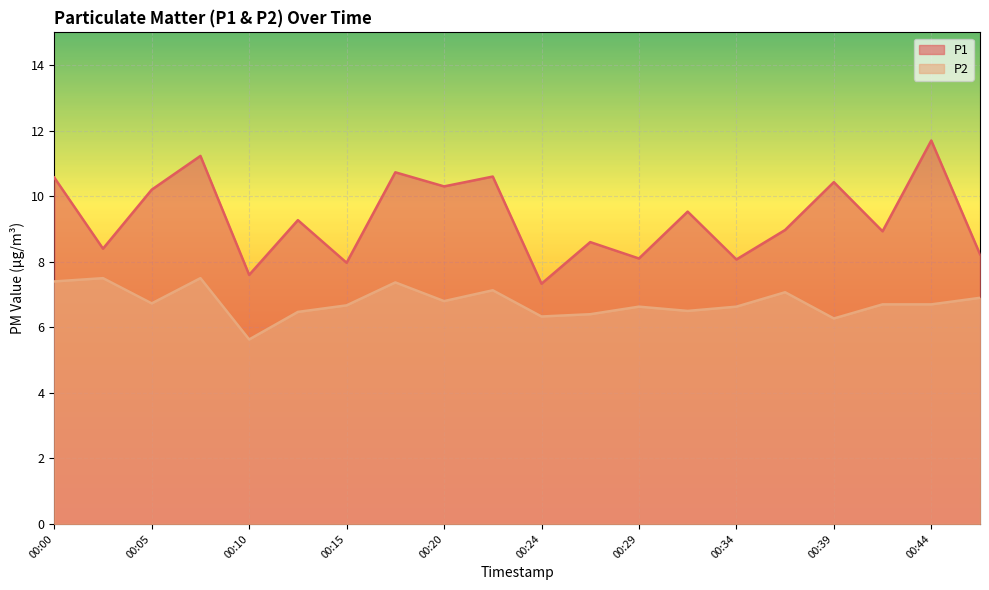

The P1 series shows 8.6 at 00:27. True or false?

True